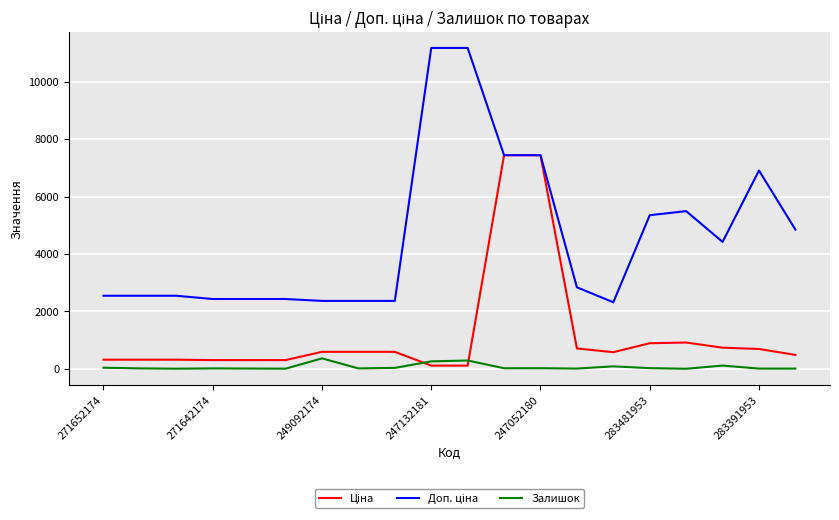

What is the greatest value displayed?

11182.0